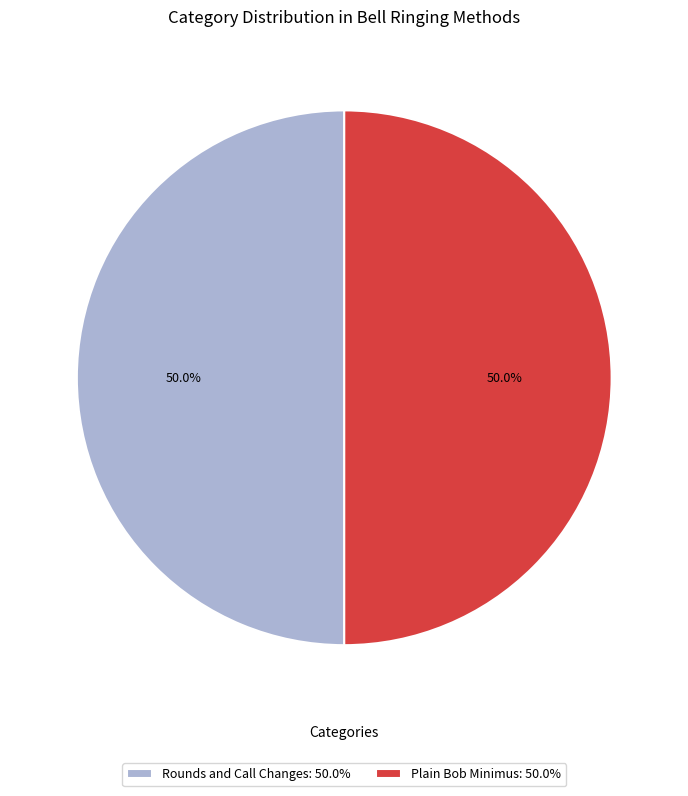

Do Plain Bob Minimus: 50.0% and Rounds and Call Changes: 50.0% together represent more than half of the pie?

Yes